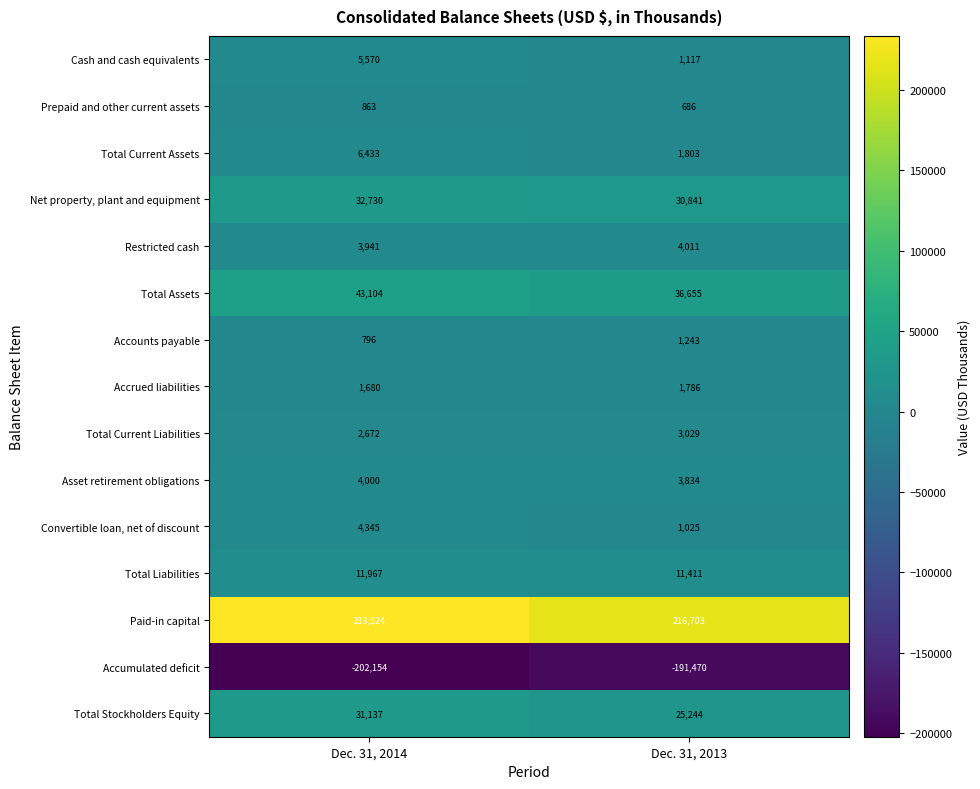

Is it true that Cash and cash equivalents equals 5570 at Dec. 31, 2014?

True